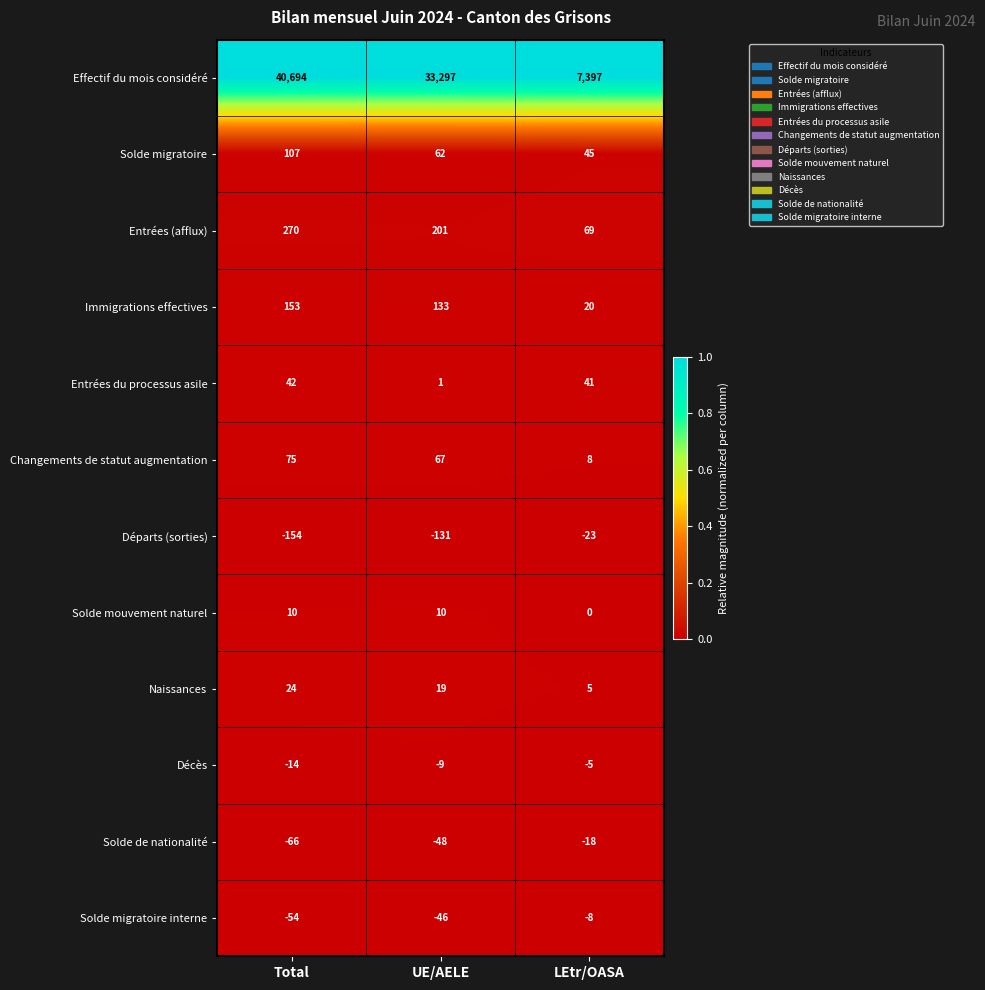

Which series has the largest range (max minus min)?

Effectif du mois considéré